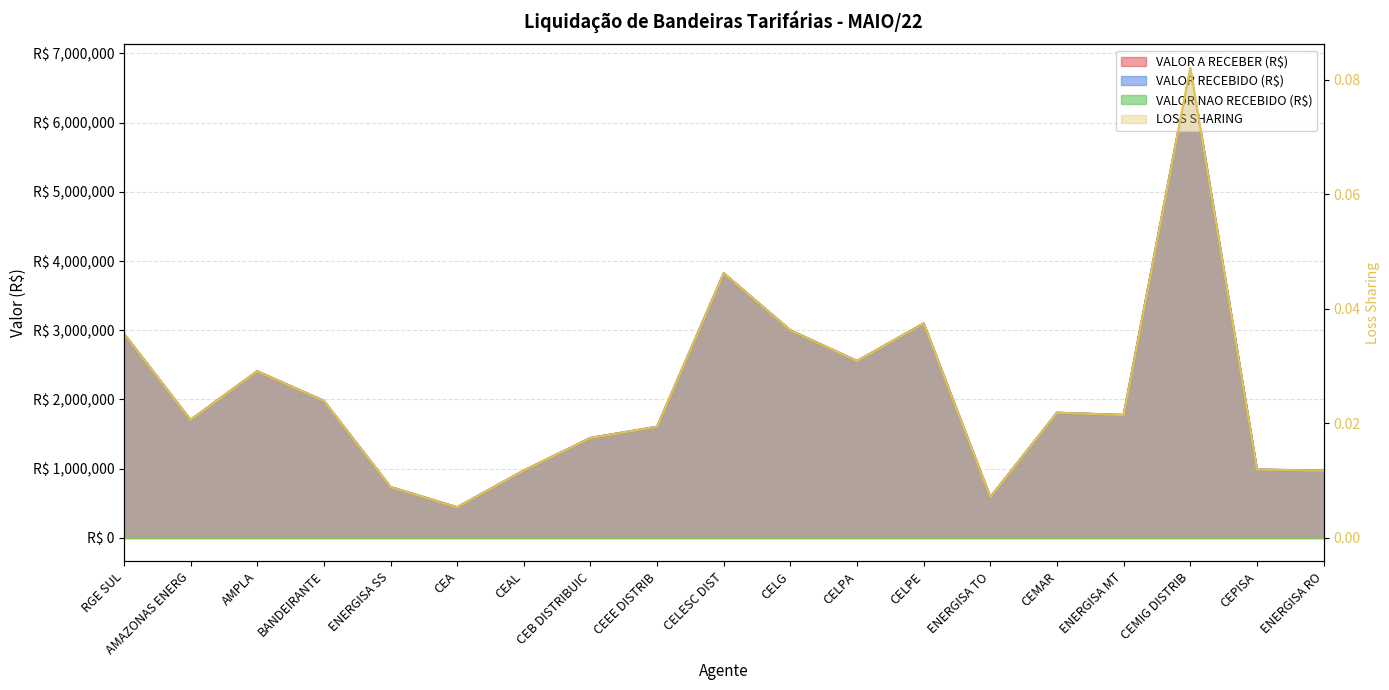

Which series has the widest spread of values?

VALOR A RECEBER (R$)